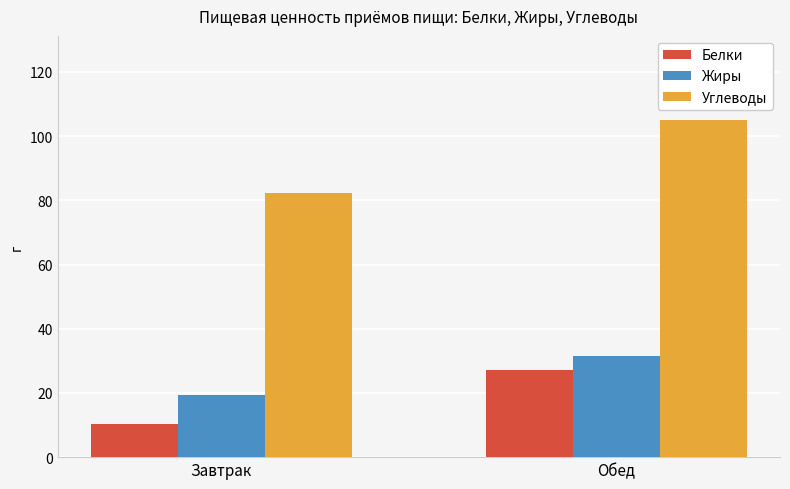

What is the difference between the maximum and minimum values in the Белки series?

16.6